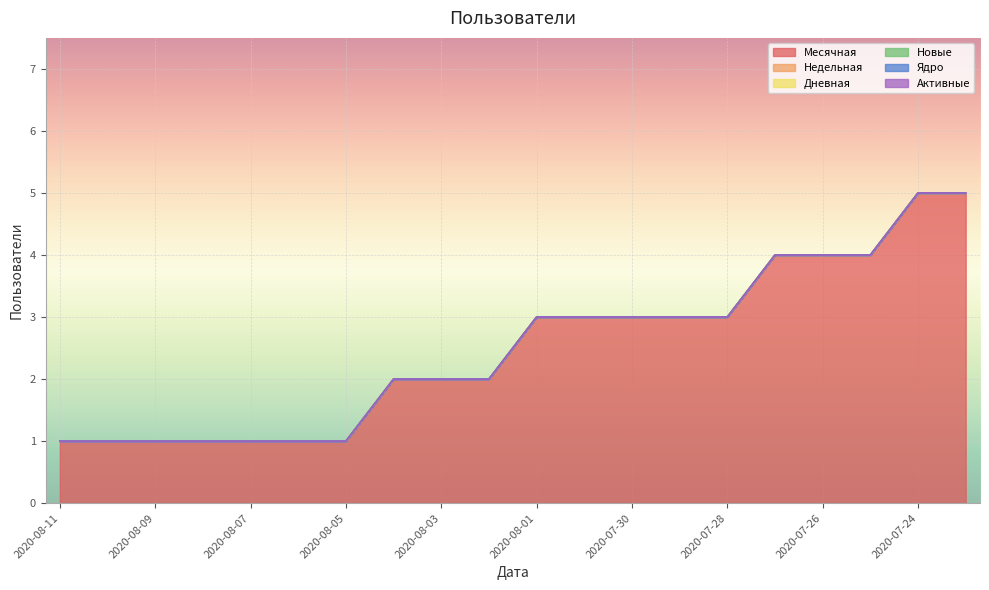

Where is Дневная nearest to the value 0?

2020-08-11